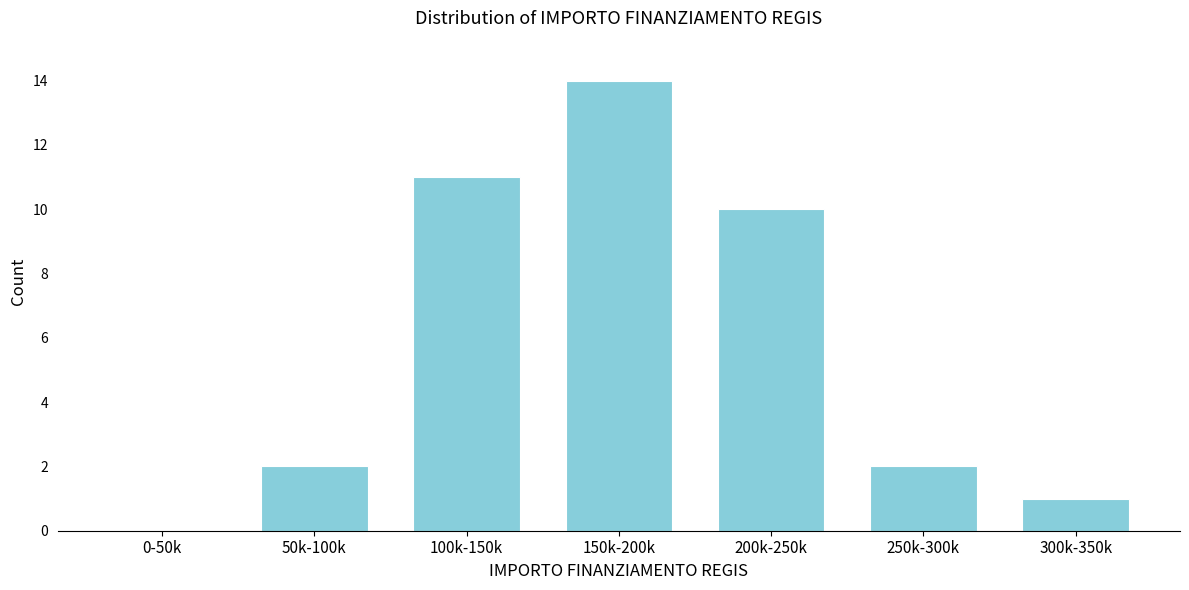

Reading right to left, what are all the values shown in this chart?

300k-350k=1	250k-300k=2	200k-250k=10	150k-200k=14	100k-150k=11	50k-100k=2	0-50k=0